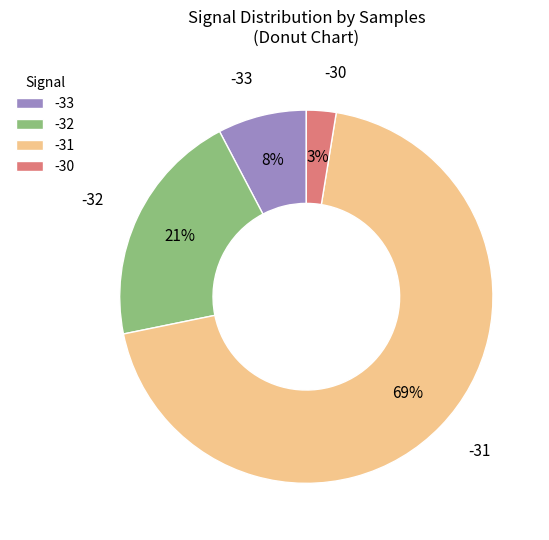

To the nearest percent, what portion does -30 represent?

3%